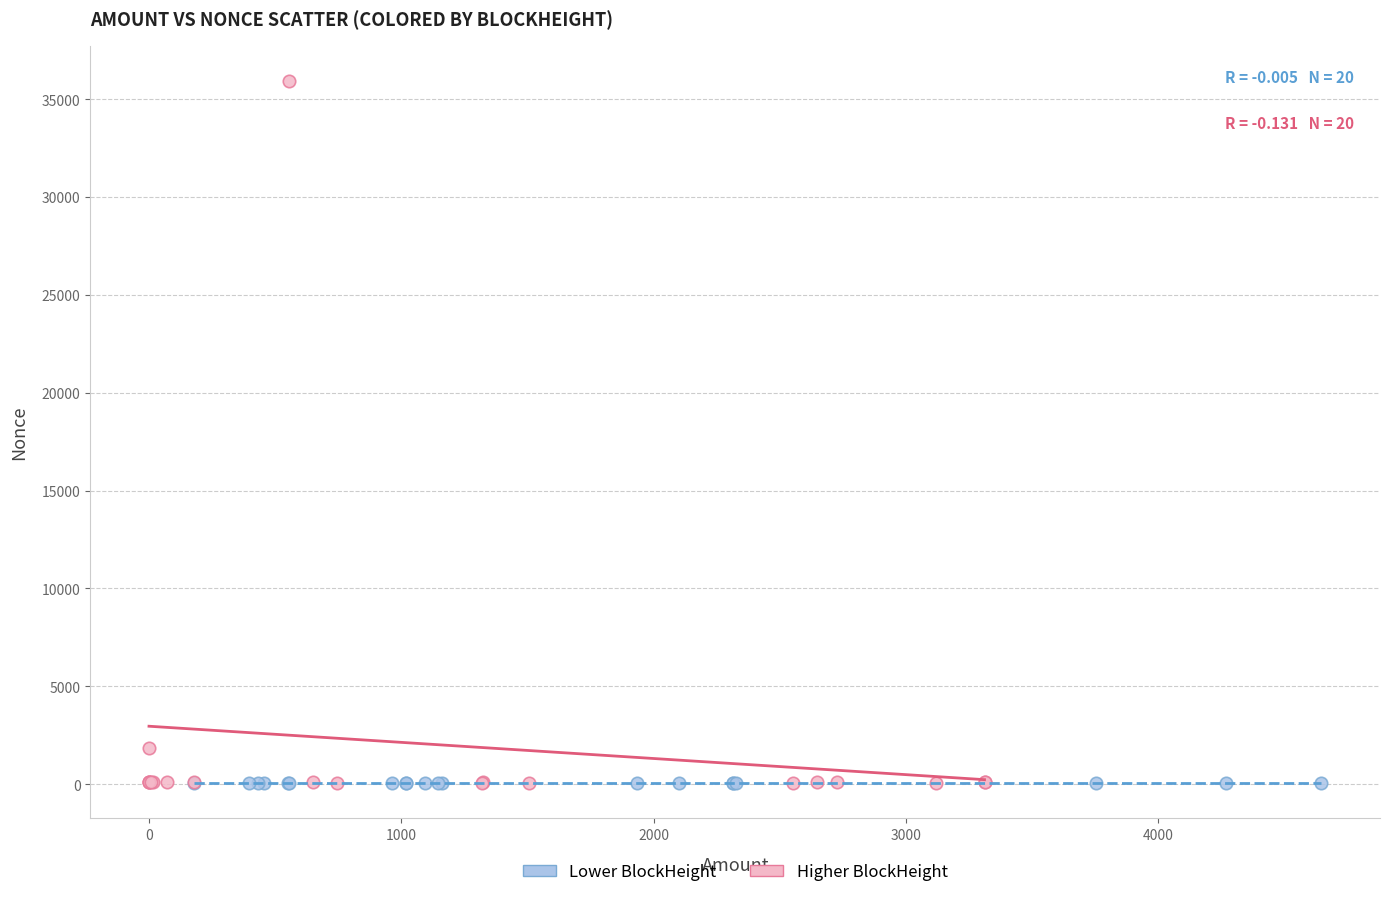

Which series has the largest Y range (max minus min)?

Higher BlockHeight